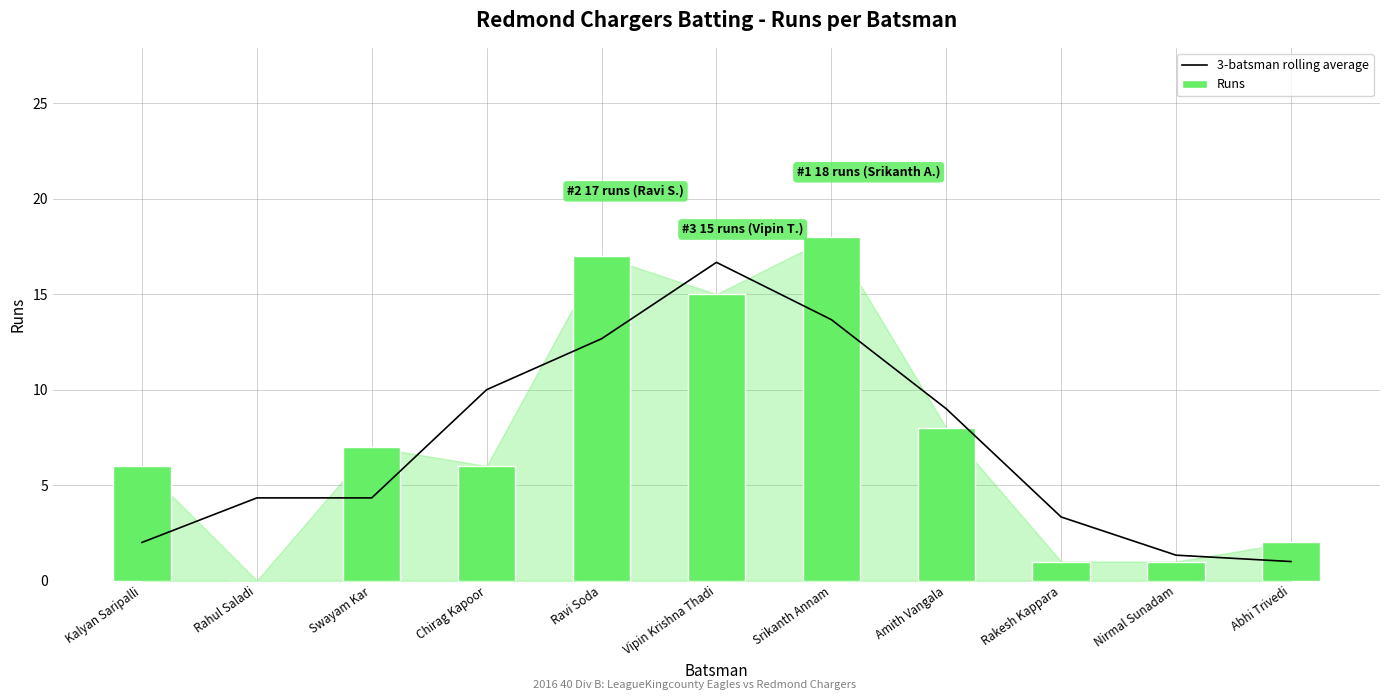

Is the value of 3-batsman rolling average at Nirmal Sunadam greater than the value of Runs at Srikanth Annam?

No